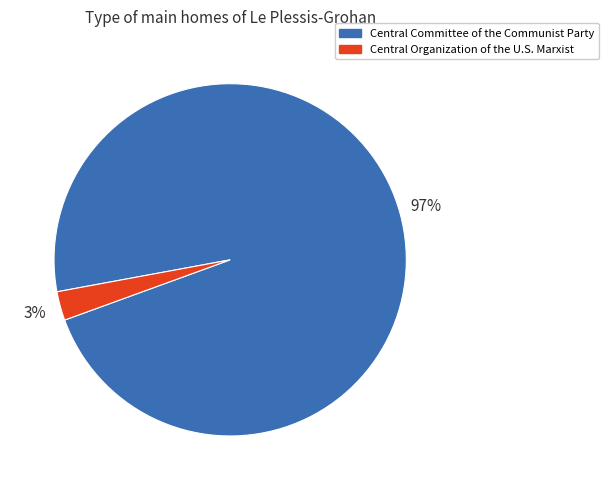

How many segments does this pie chart have?

2